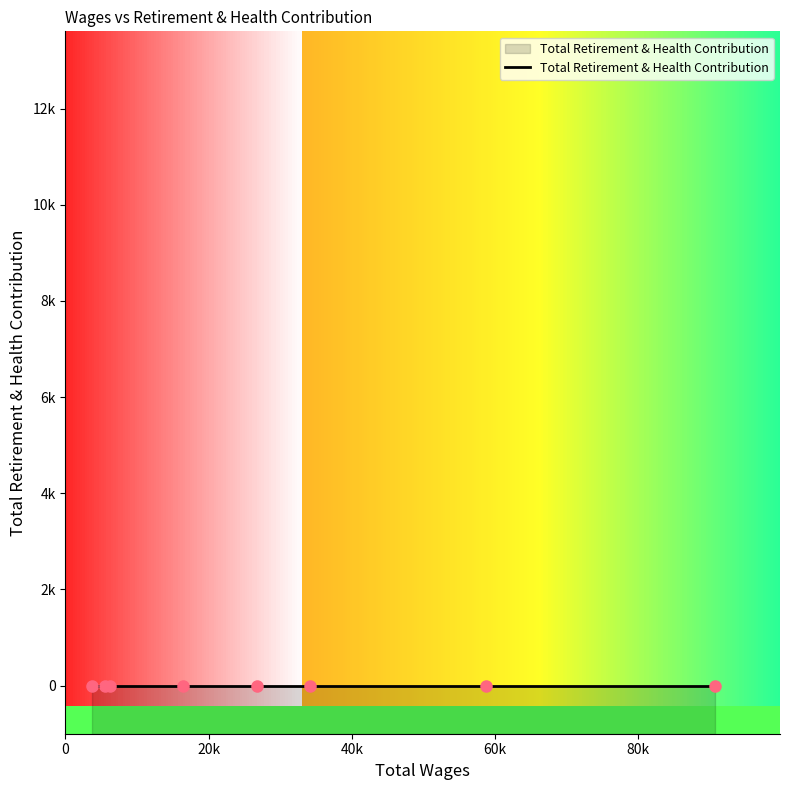

How many data points in Total Wages are less than 26815?

4